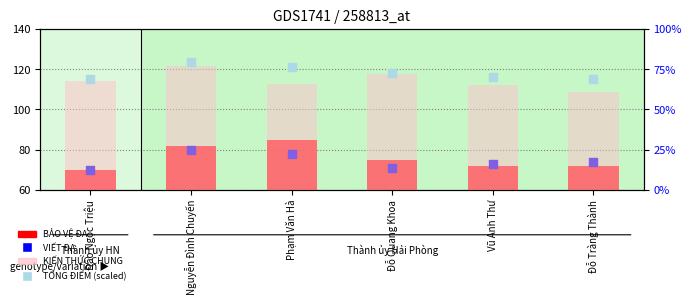

Is the value of KIẾN THỨC CHUNG at Phạm Văn Hà greater than the value of BẢO VỆ ĐA at Nguyễn Đình Chuyến?

No